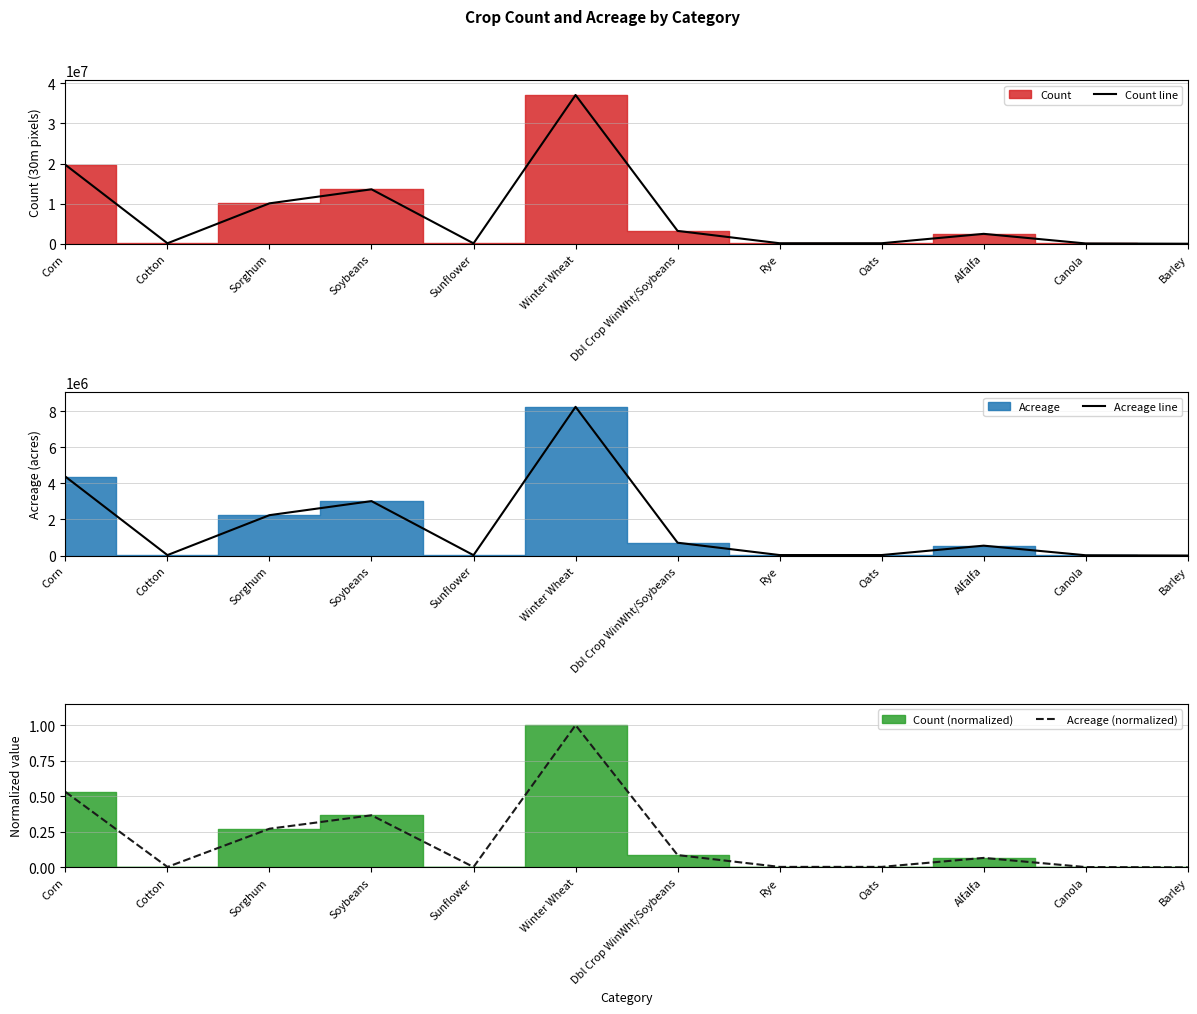

What is the difference between the maximum and minimum values in the Acreage line series?

8248307.9